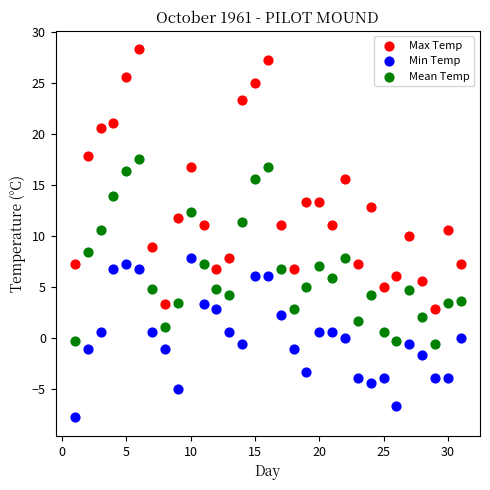

Across all data points, what is the range of Y values (max minus min)?

36.1